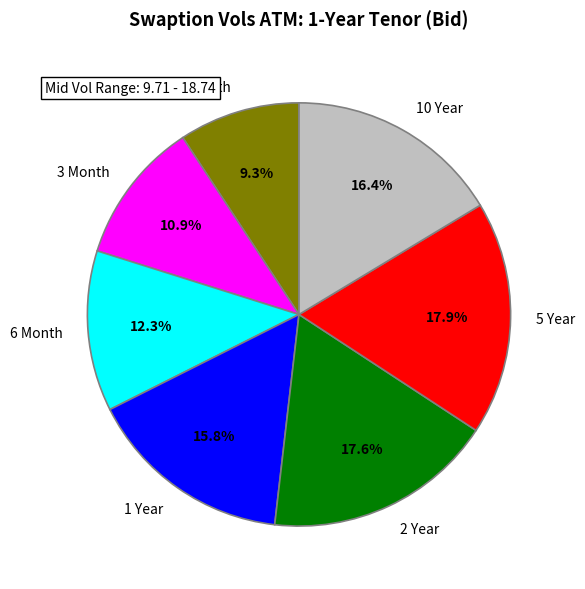

To the nearest percent, what is the combined percentage of 2 Year and 6 Month?

30%